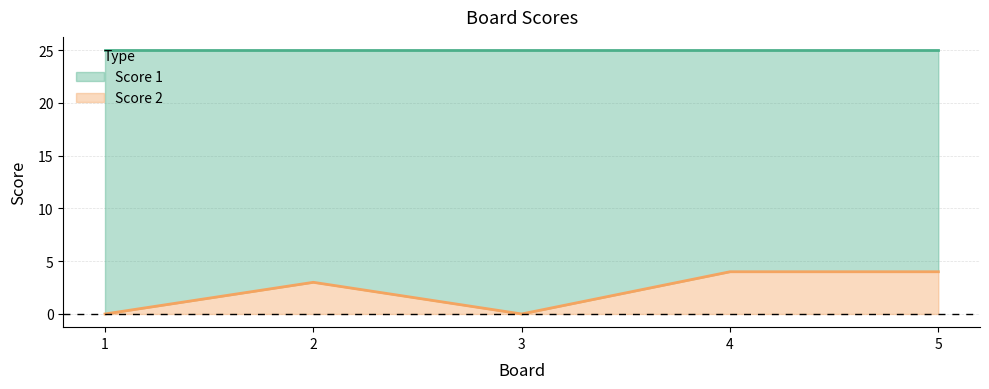

Reading right to left, transcribe all the data shown in this chart.

5=4	4=4	3=0	2=3	1=0